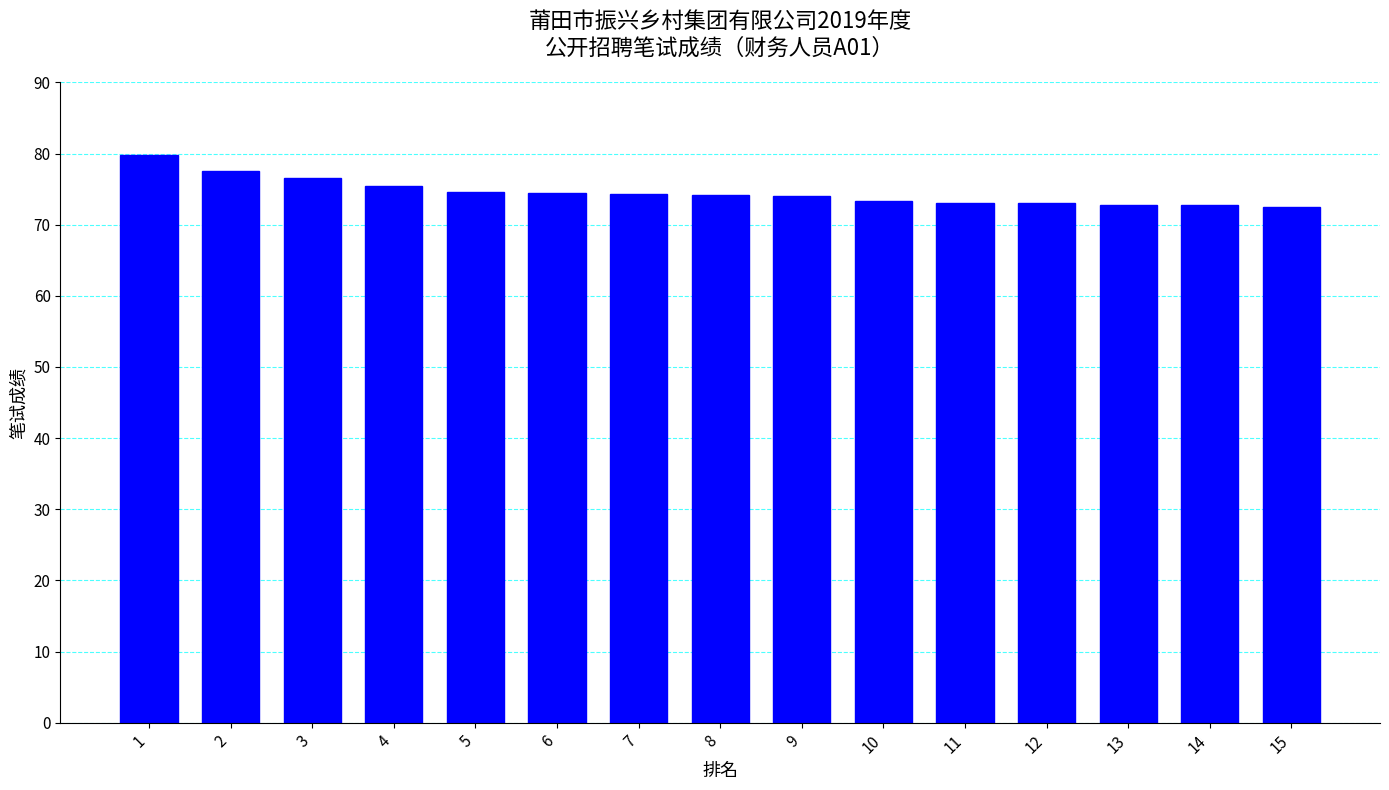

What is the difference between the maximum and second lowest values?

7.1